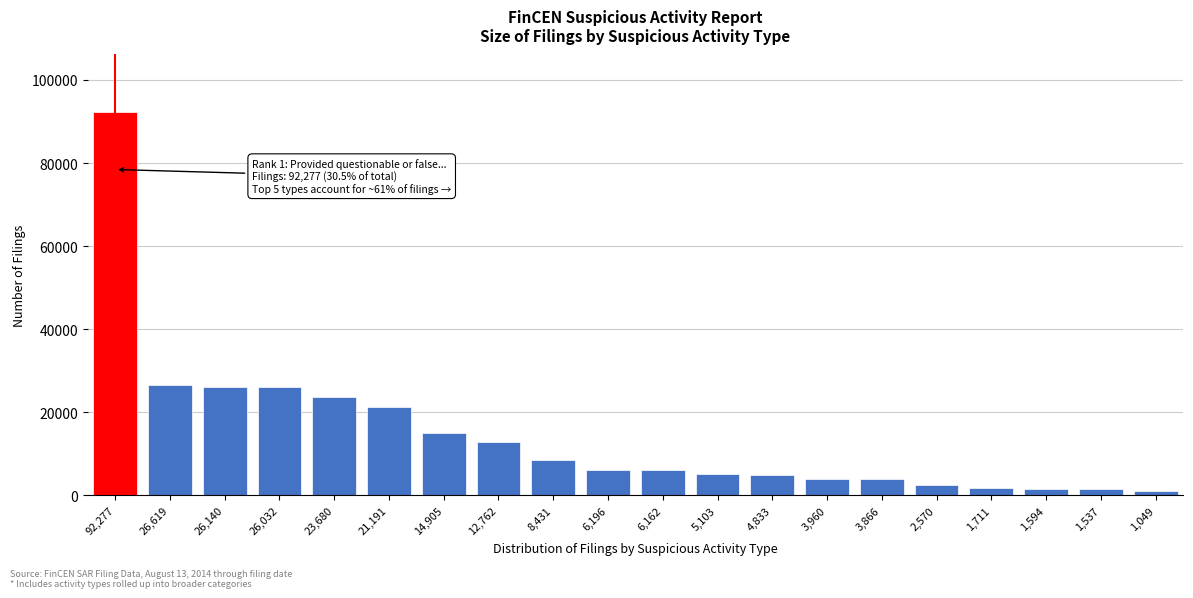

Which category has the highest value across all series?

92,277